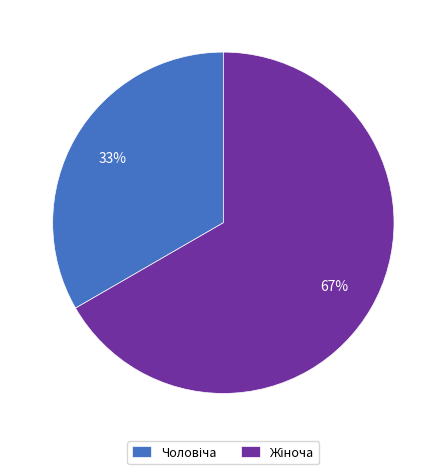

Does any single category account for the majority?

Yes